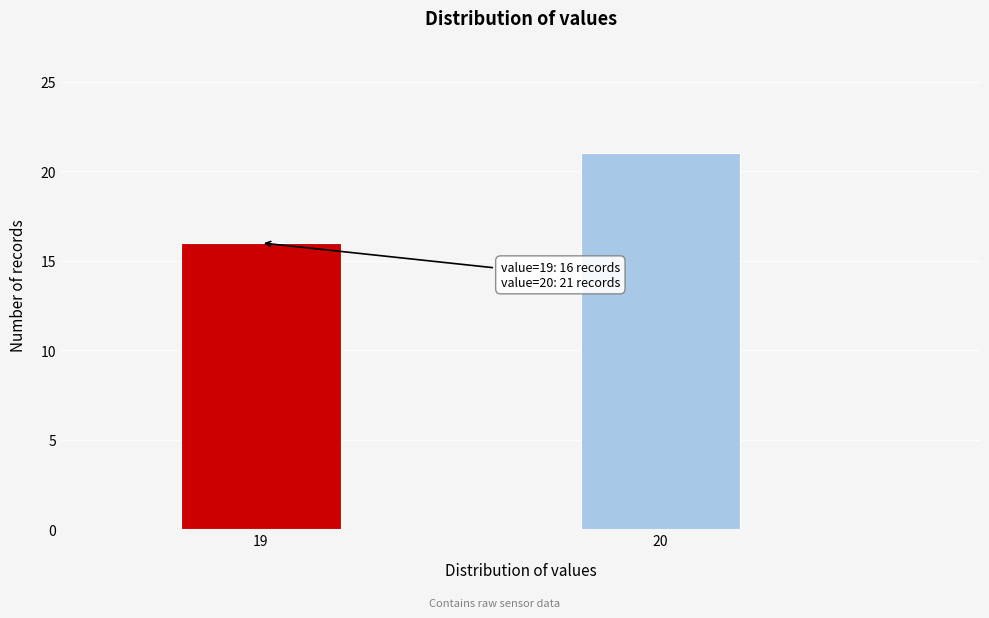

Reading left to right, what are all the values shown in this chart?

19=16	20=21